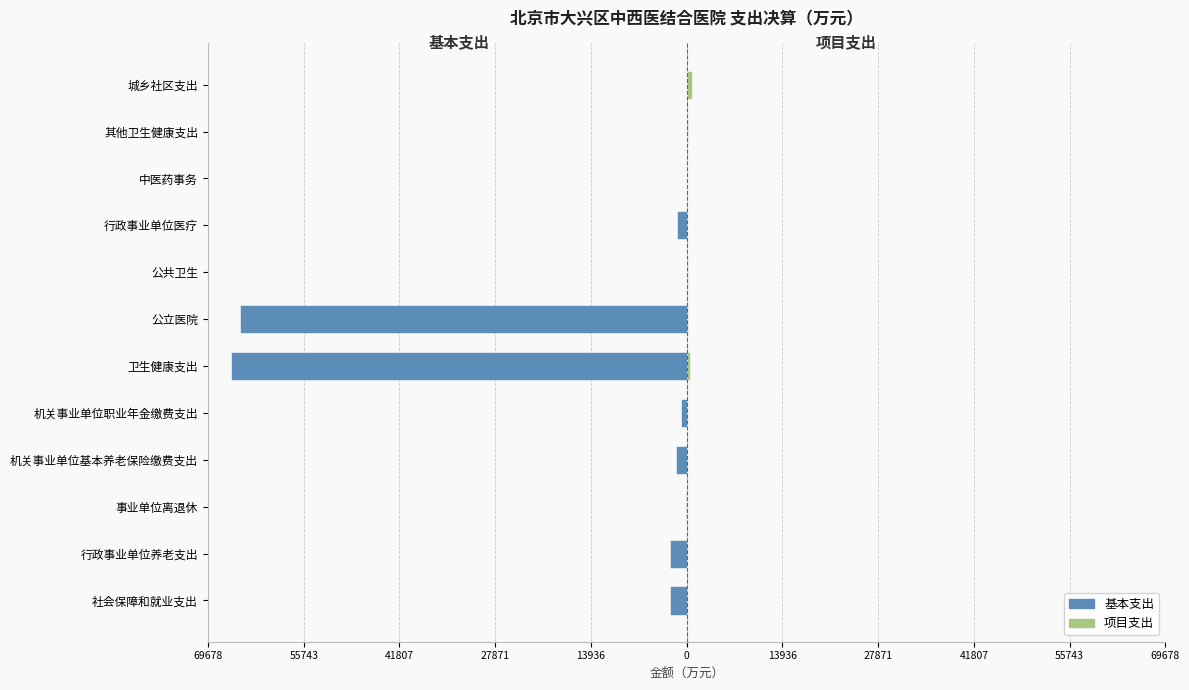

What are all the series names shown in the legend?

基本支出, 项目支出